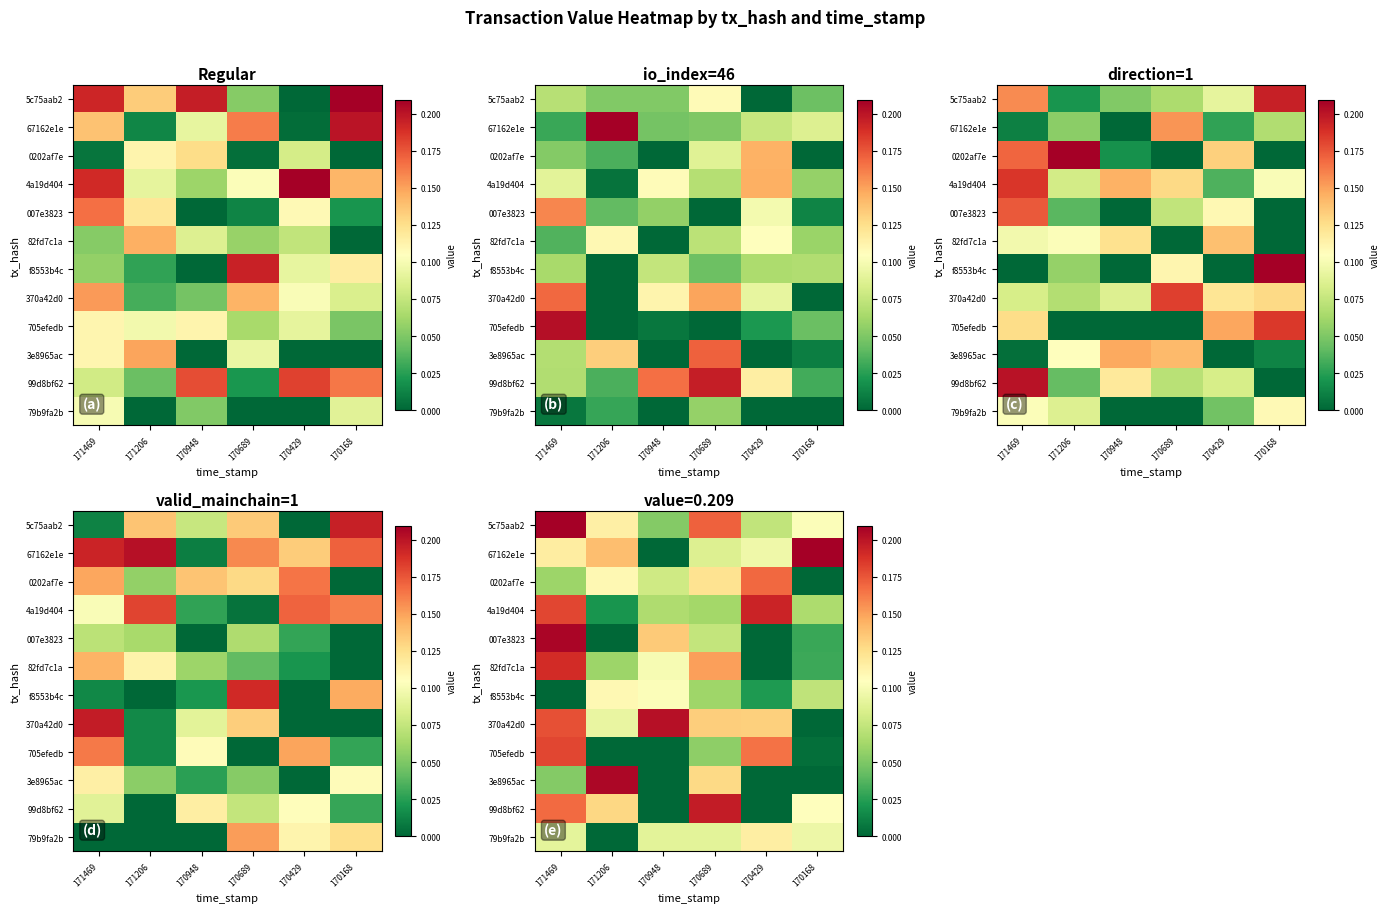

At 170168, list the series in order from largest to smallest.

67162e1e, 99d8bf62, 5c75aab2, 79b9fa2b, f8553b4c, 4a19d404, 82fd7c1a, 007e3823, 705efedb, 0202af7e, 370a42d0, 3e8965ac